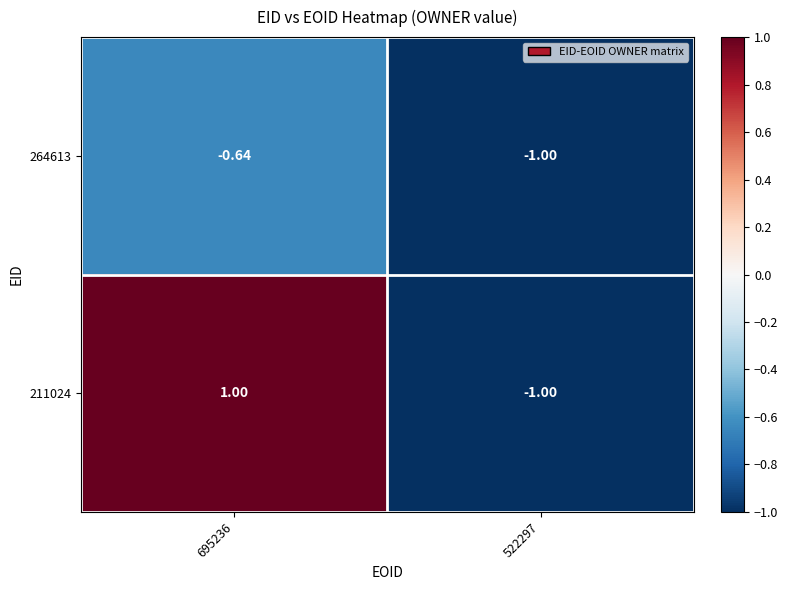

Is the value of 211024 at 695236 greater than the value of 264613 at 695236?

Yes